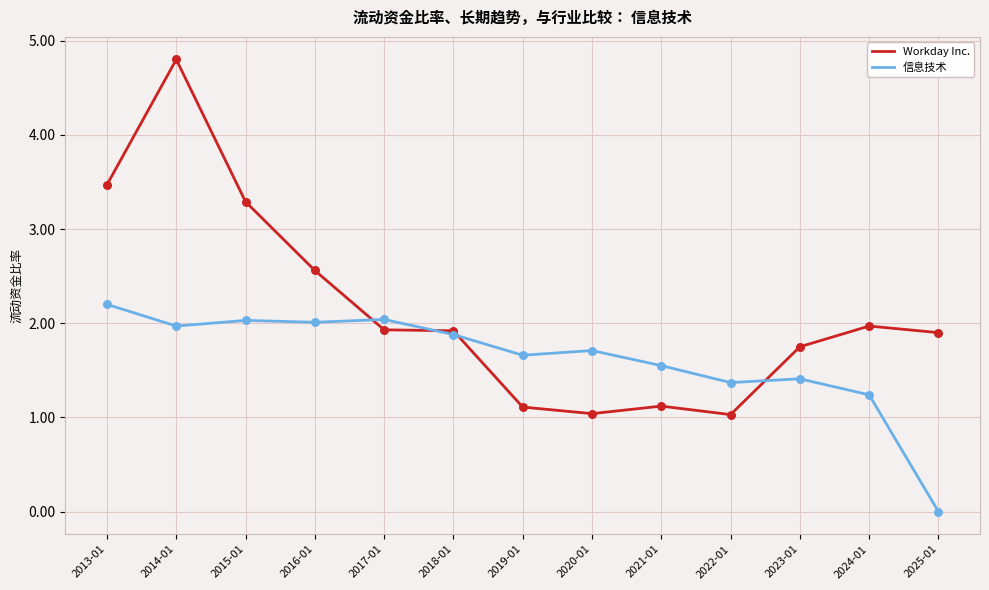

Is the value of Workday Inc. at 2019-01 greater than the value of 信息技术 at 2015-01?

No